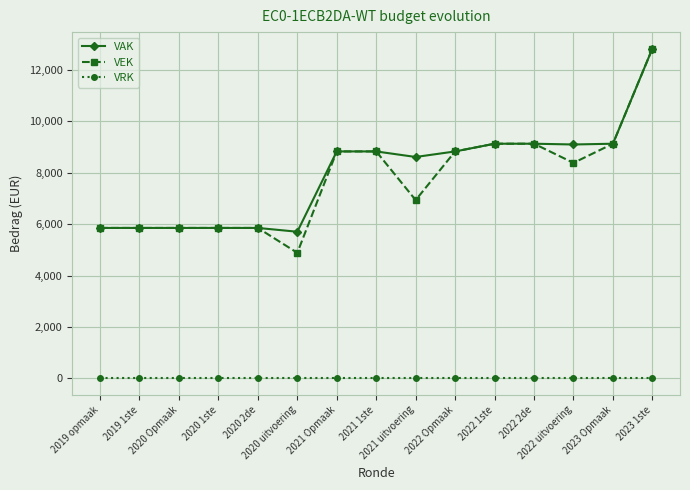

At which category is the sum across all series the highest?

2023 1ste